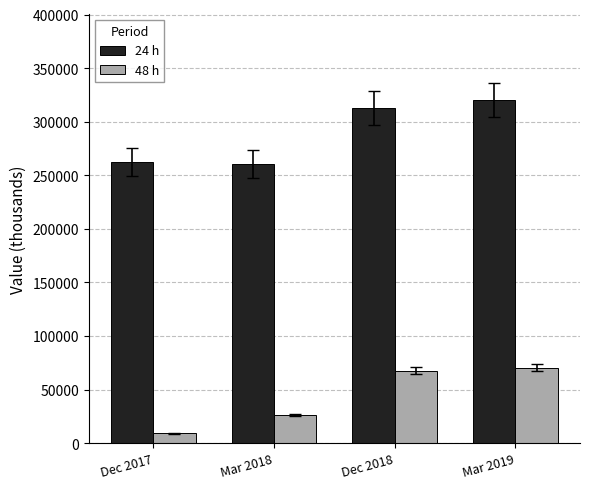

Is it true that 24 h equals 260727 at Mar 2018?

True